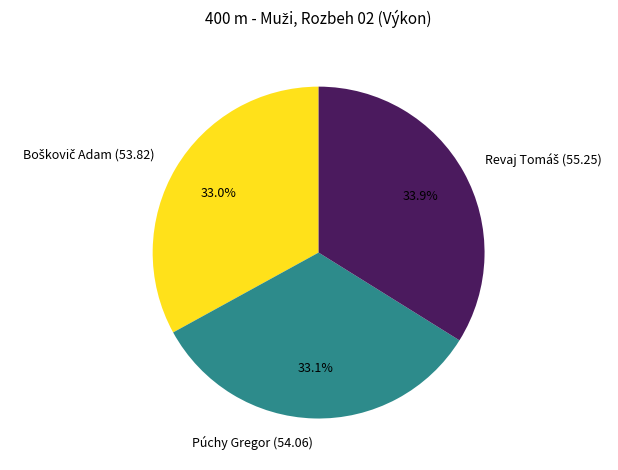

Does any single category account for the majority?

No